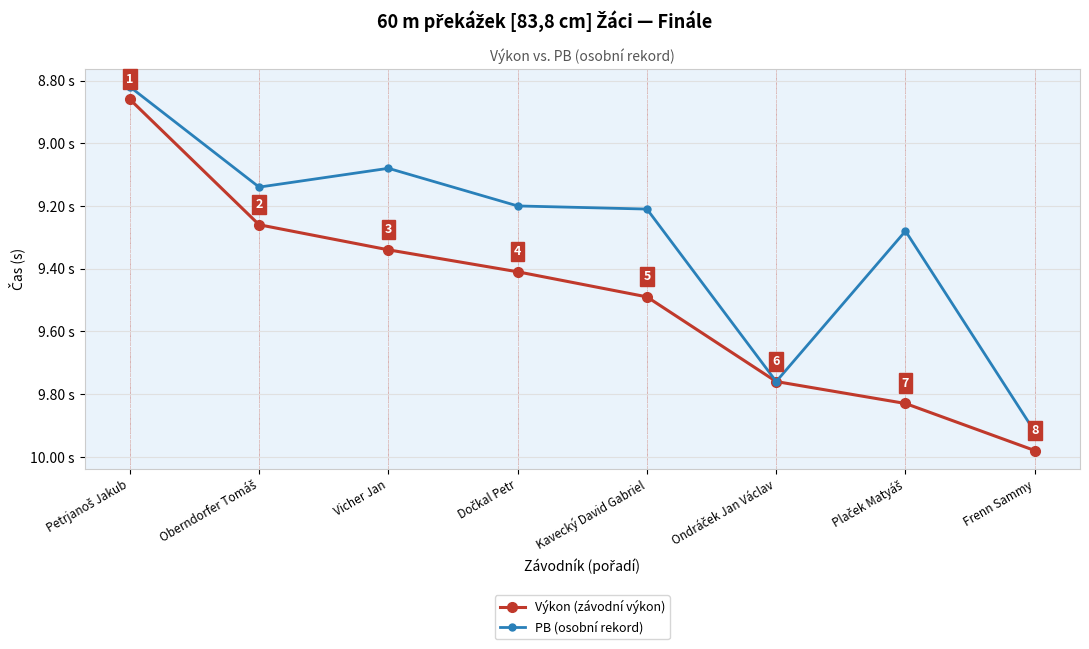

True or false: Výkon (závodní výkon) has more than 1 points higher than both neighbors.

False